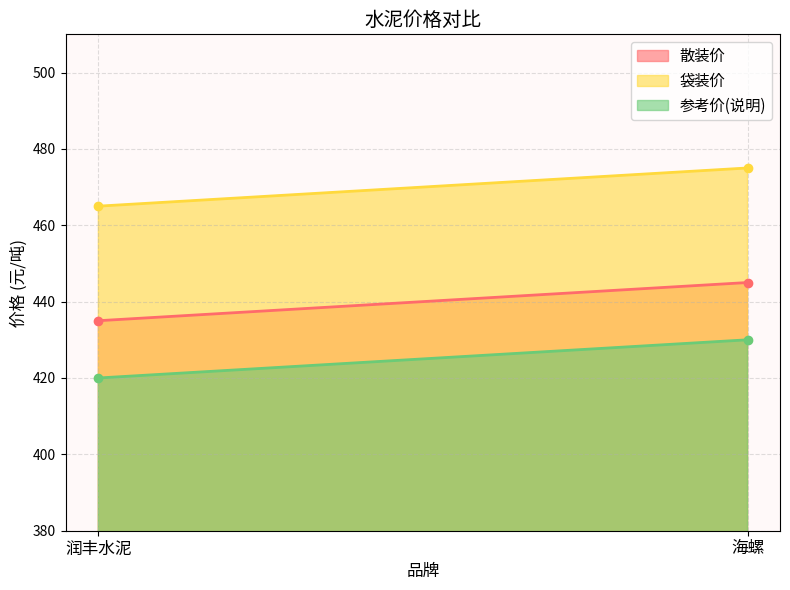

What is the spread (max minus min) of values at 海螺?

45